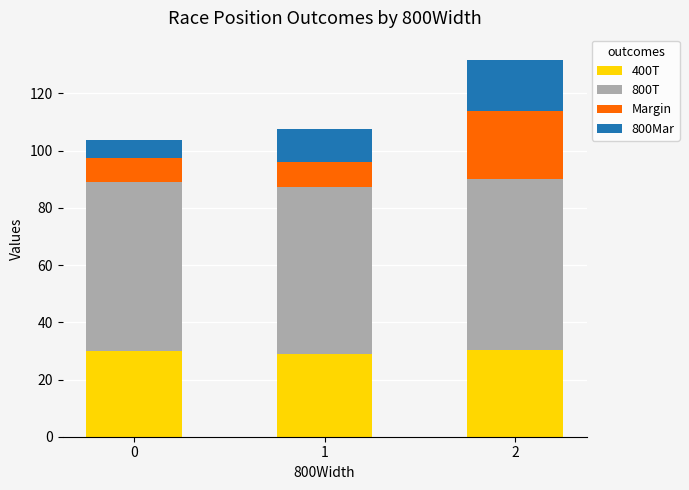

What is the minimum value for 400T?

28.9